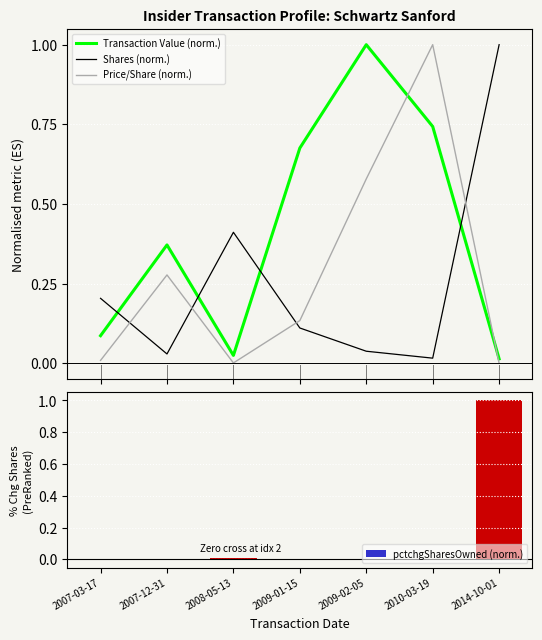

At which category is the sum across all series the highest?

2014-10-01